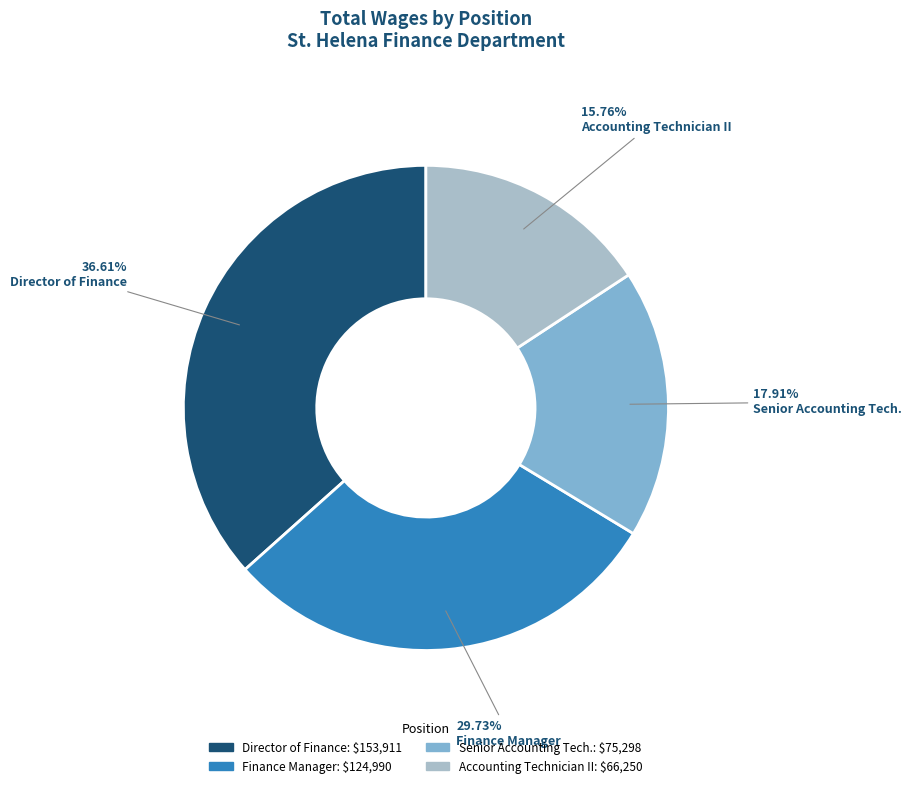

Between Director of Finance and Accounting Technician II, which is larger?

Director of Finance